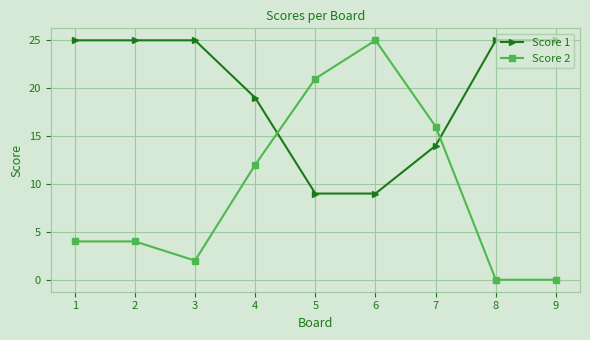

Which series has the widest spread of values?

Score 2